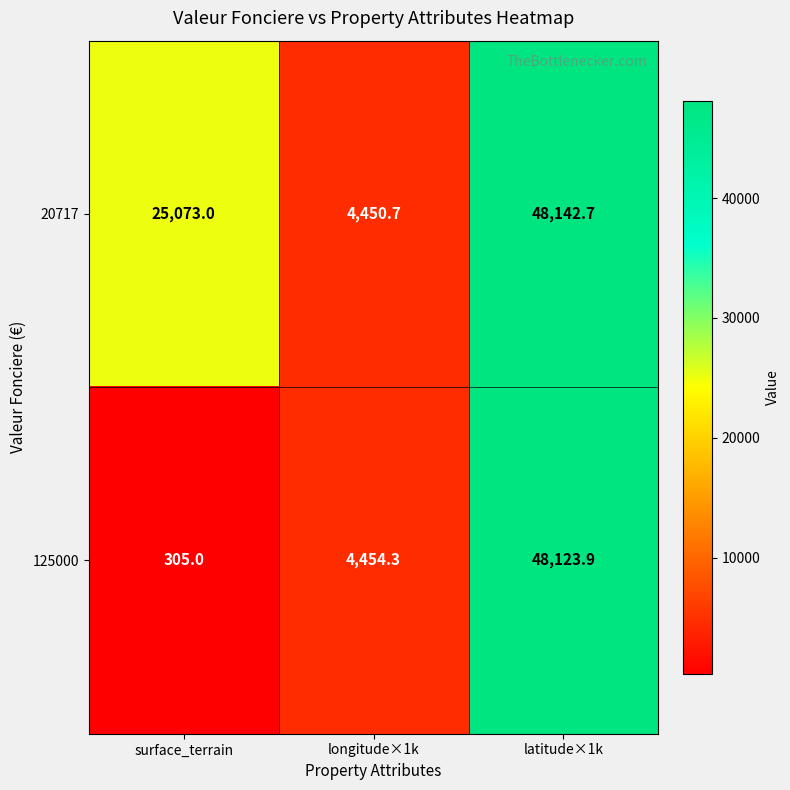

Reading left to right, extract all data points from this chart.

20717: surface_terrain=25073.0	longitude×1k=4450.7	latitude×1k=48142.7
125000: surface_terrain=305.0	longitude×1k=4454.3	latitude×1k=48123.9